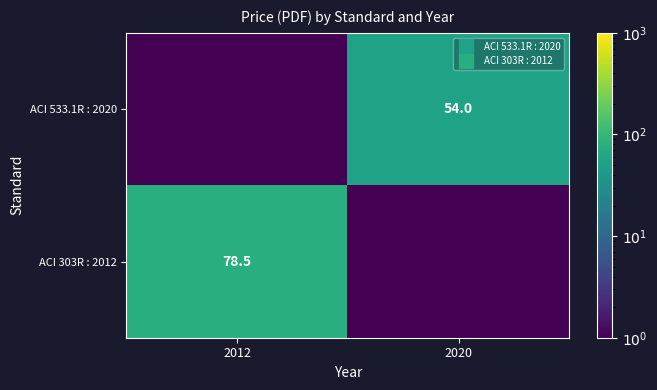

Rank the series by their average value, from lowest to highest.

ACI 533.1R : 2020, ACI 303R : 2012